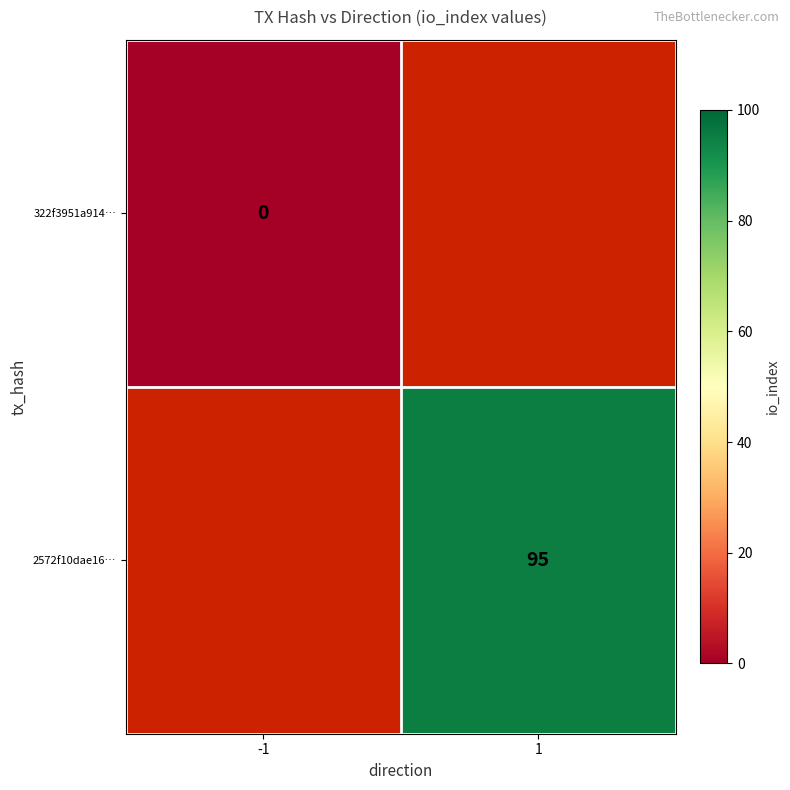

The value of 2572f10dae16… at 1 is 95. True or false?

True